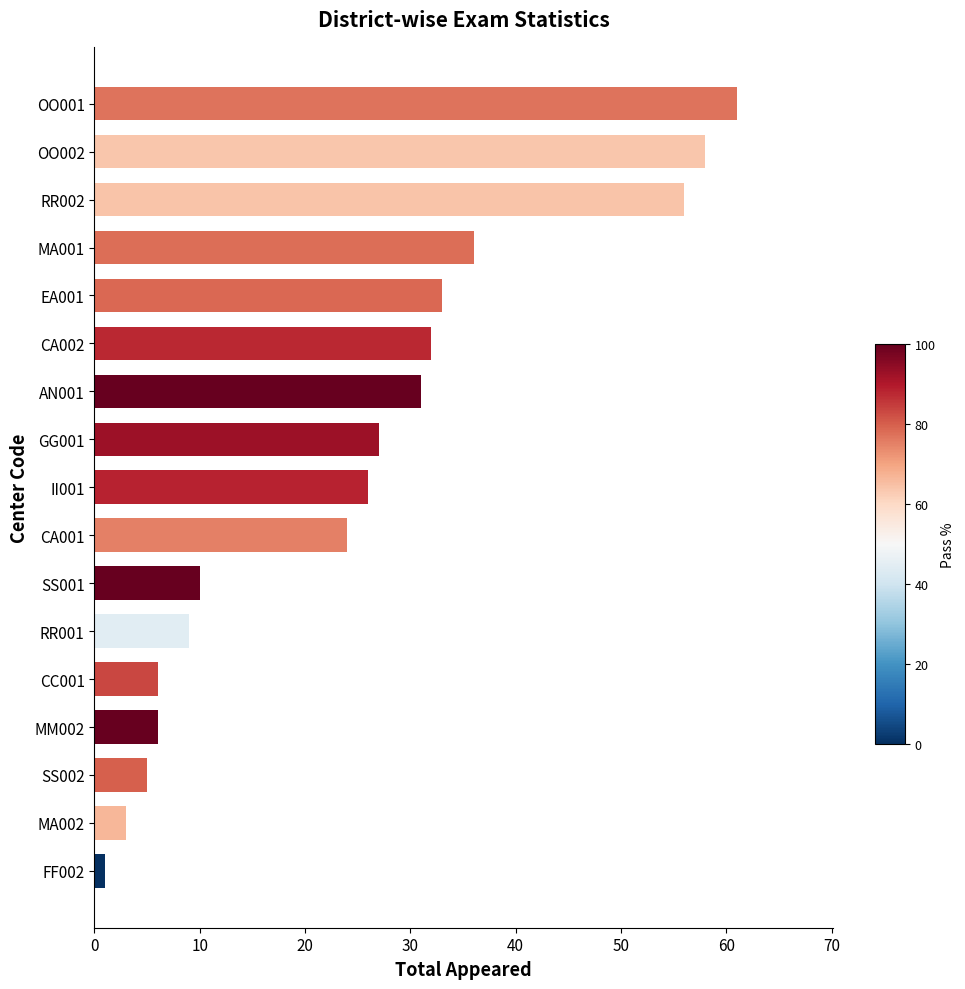

What is the average value?

25